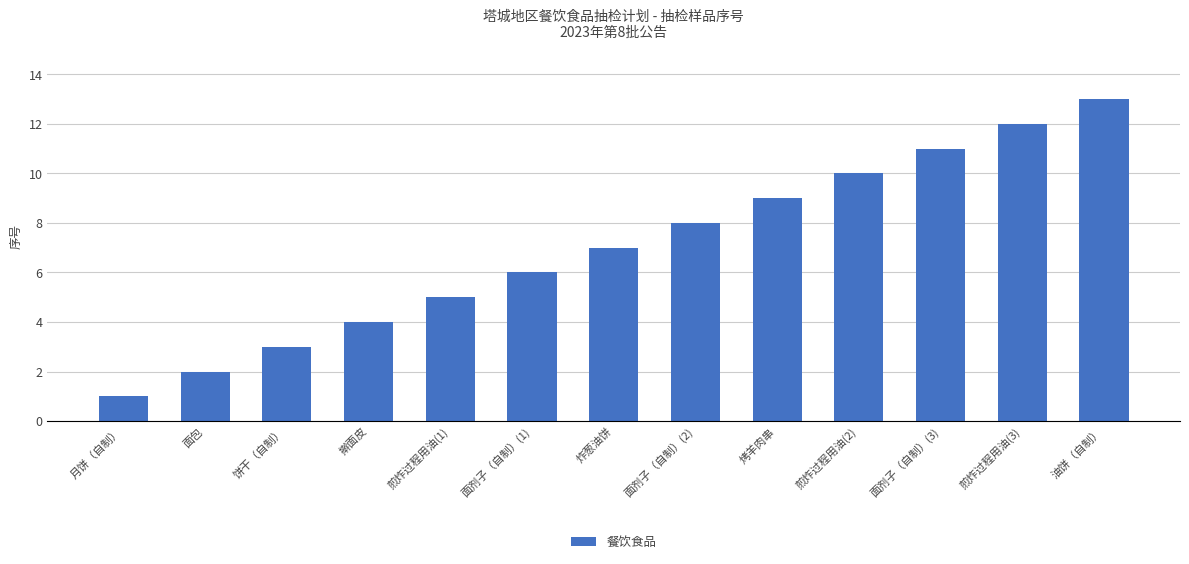

How many bars are there in total?

13